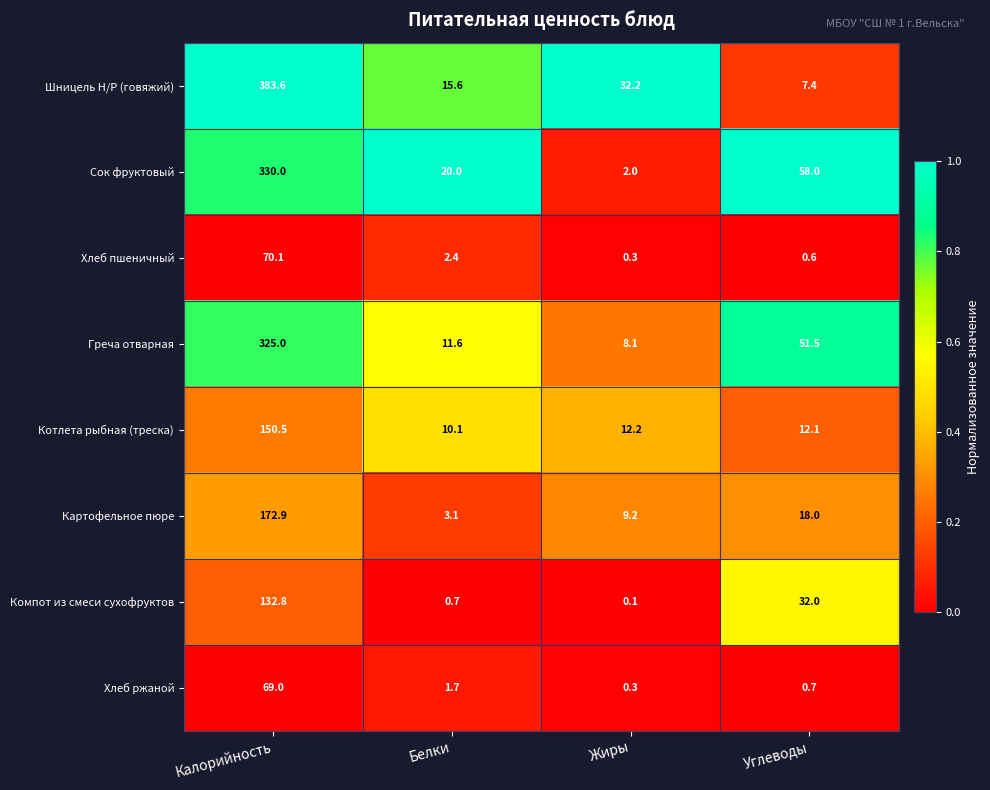

What is the difference between the maximum and minimum values in the Шницель Н/Р (говяжий) series?

376.2